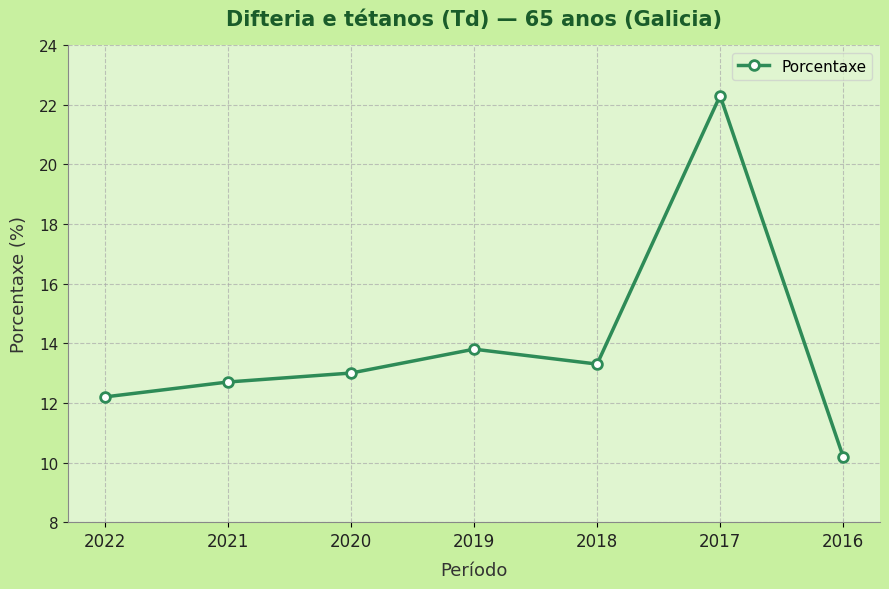

List the labels in order of value, smallest first.

2016, 2022, 2021, 2020, 2018, 2019, 2017